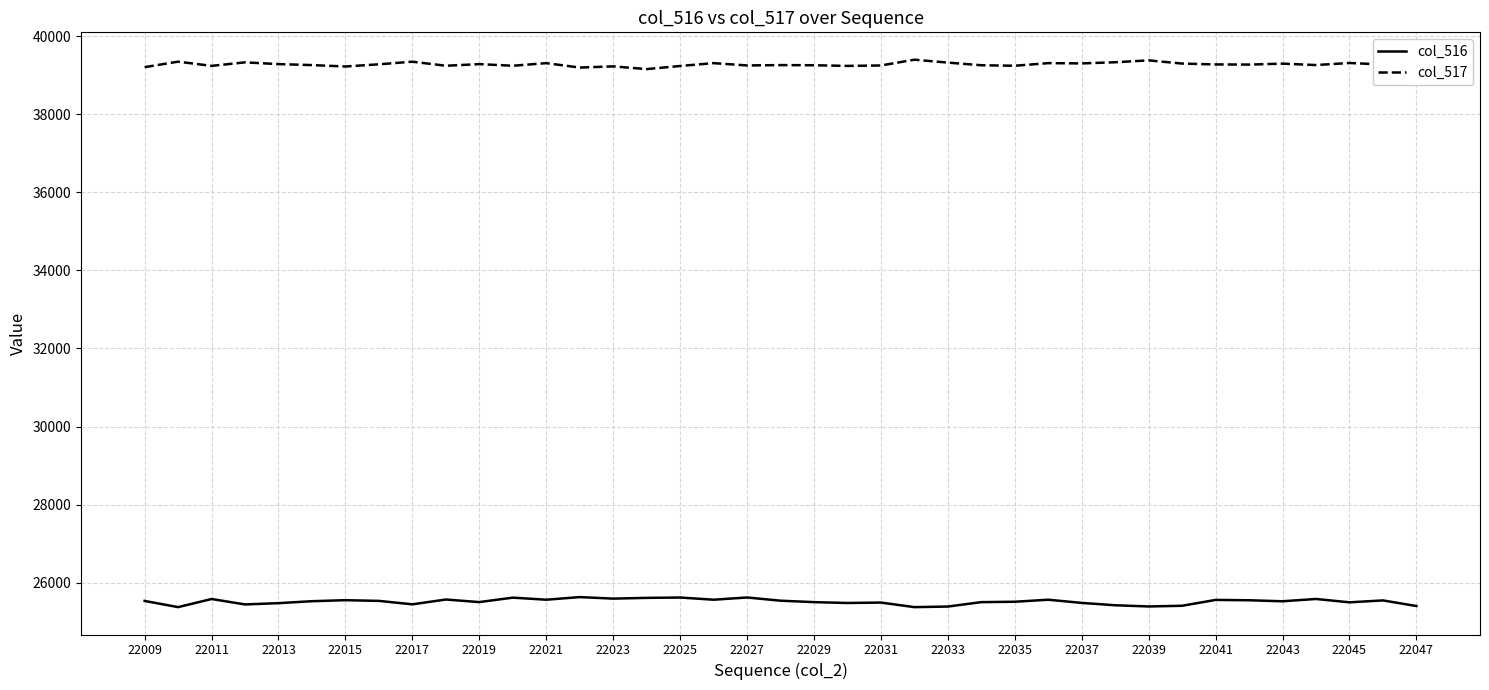

What is the minimum value for col_516?

25373